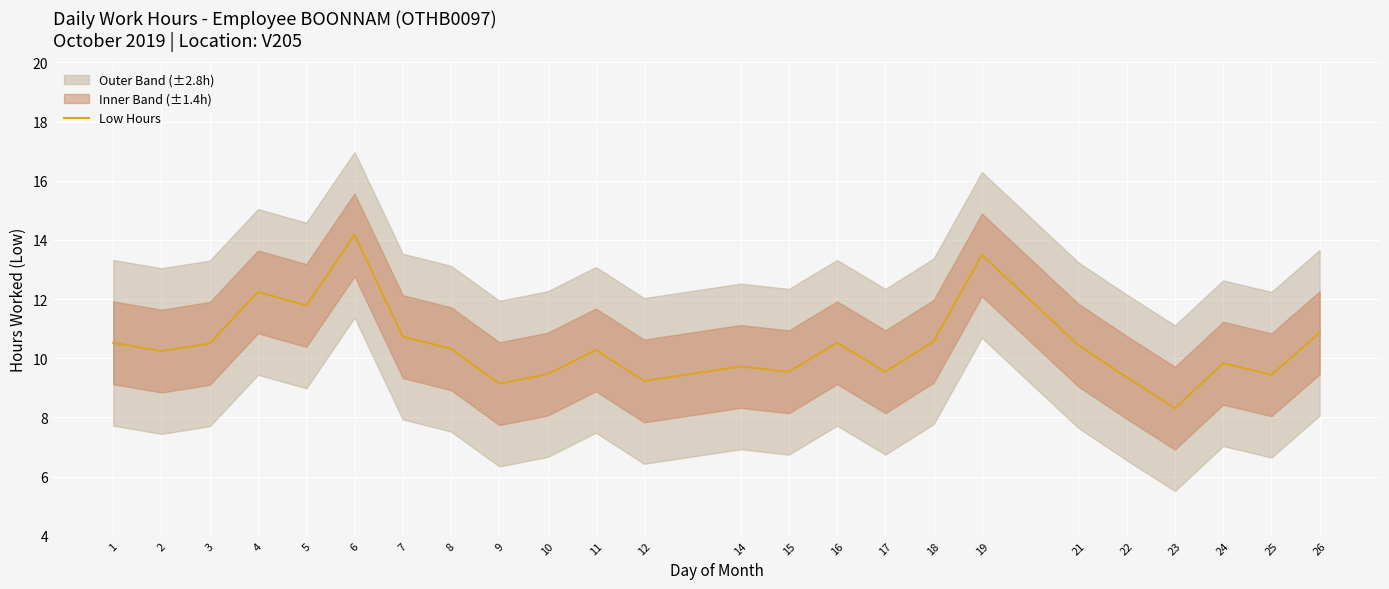

Is this an area chart (filled region under the line)?

No